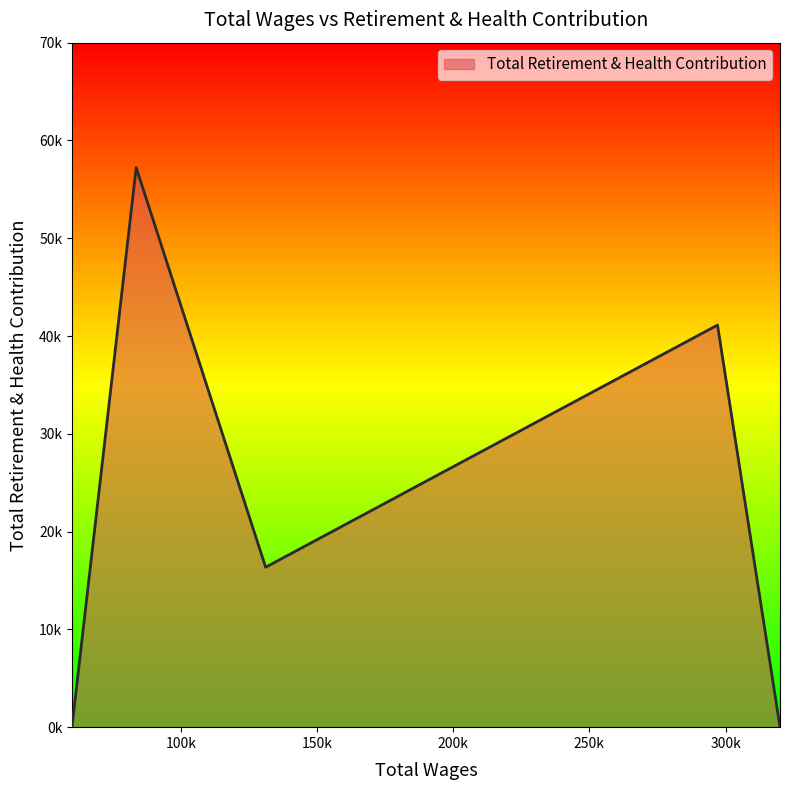

Does the chart have visible grid lines?

No